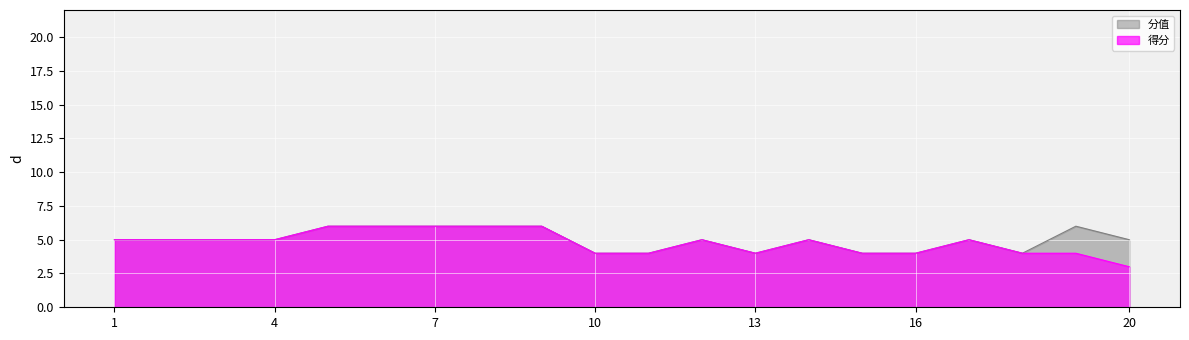

What is the lowest value of the 得分 series?

3